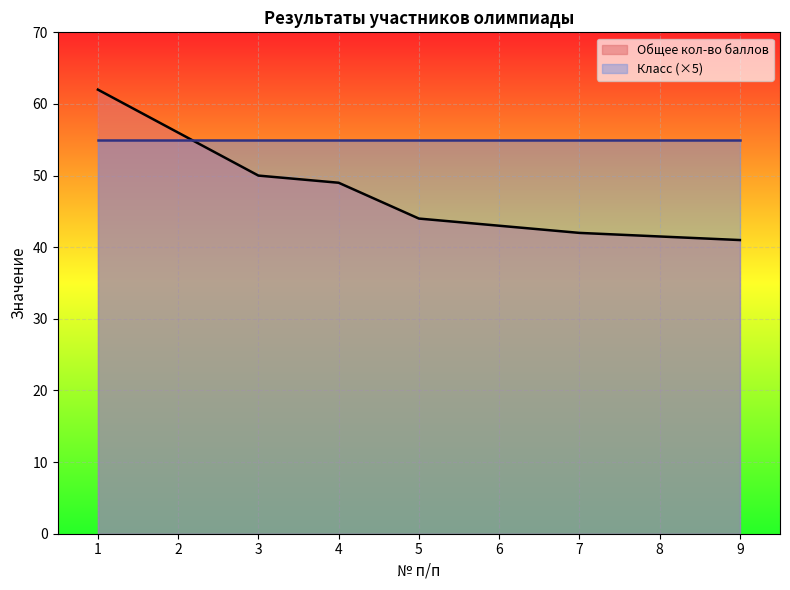

At which label does the data first exceed 44?

1